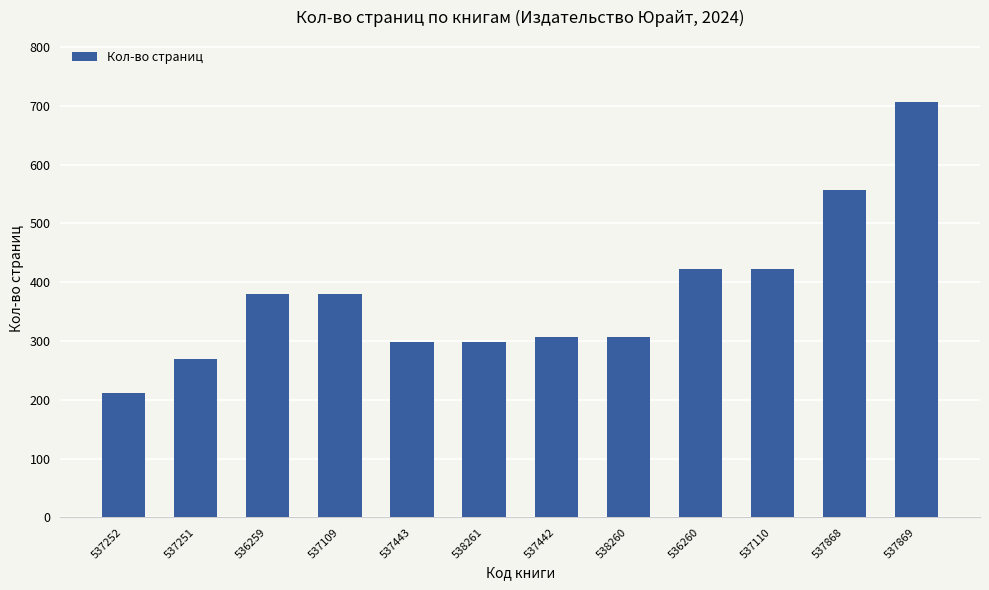

How many bars are there in total?

12